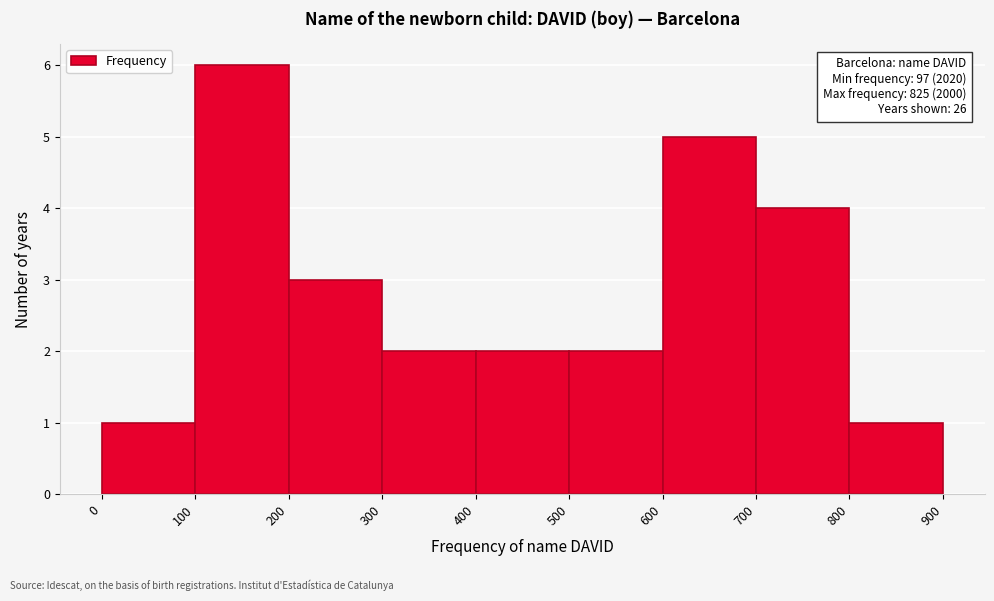

Over which range of the x-axis is the bar tallest?

100 to 200